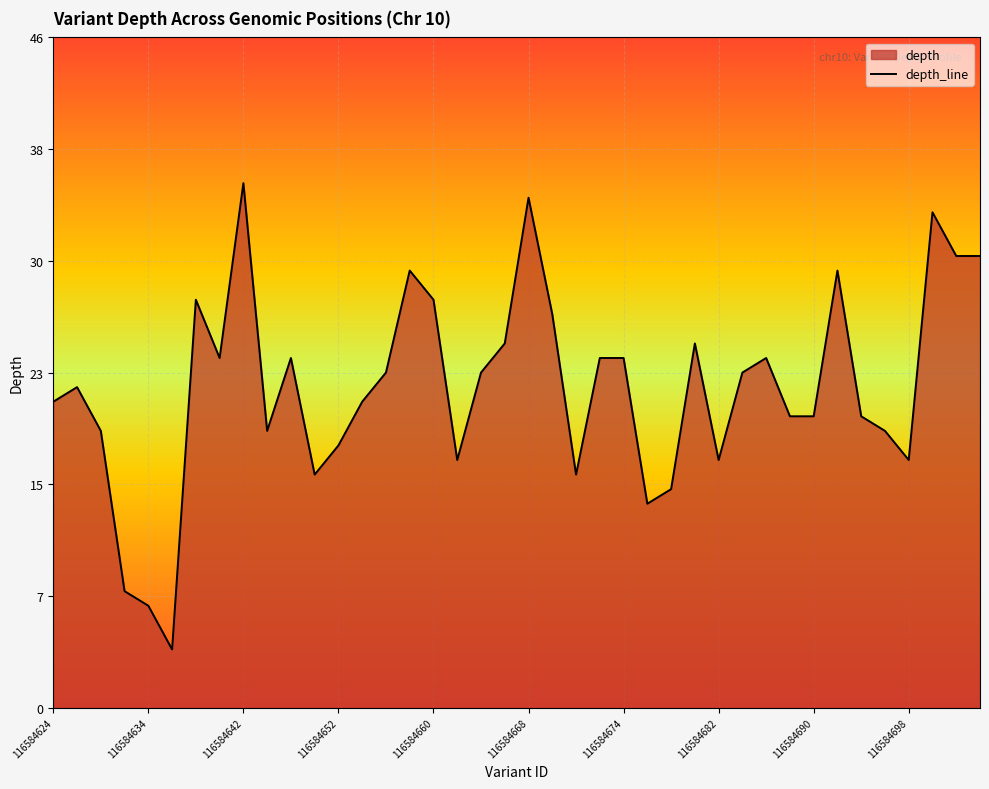

Approximately how many times larger is the value at 116584668 compared to 28?

0.2